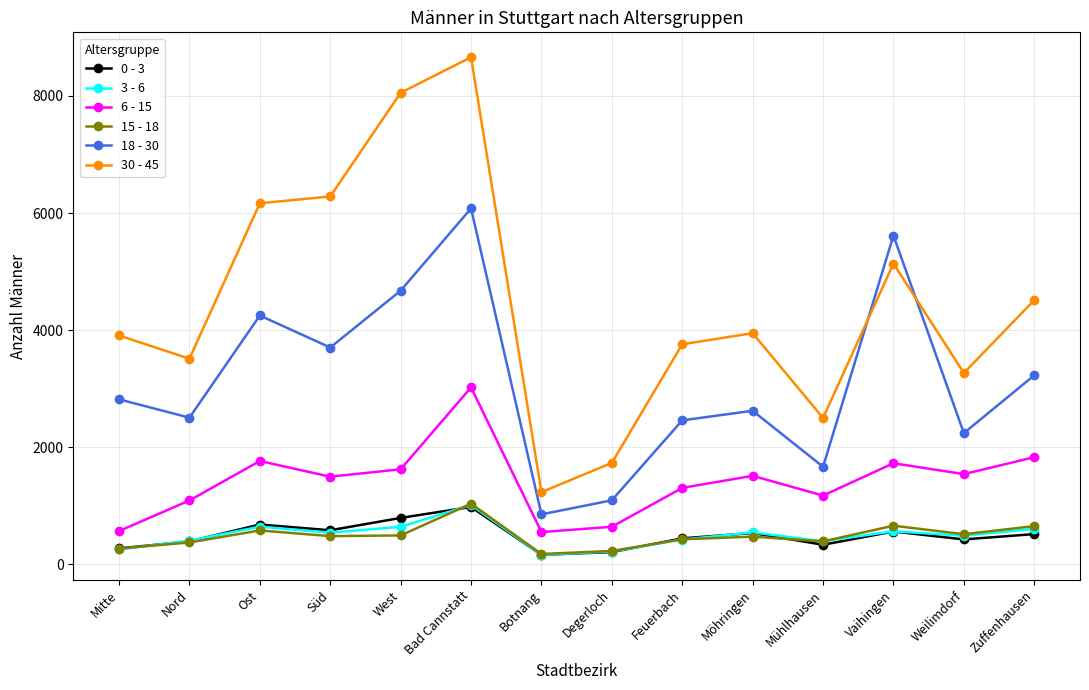

What is the difference between the 30 - 45 values at West and Ost?

1886